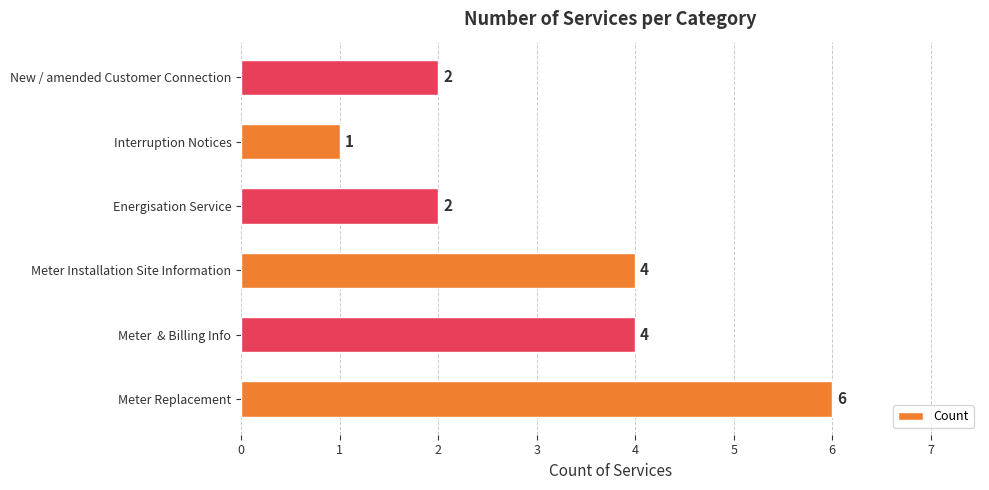

The value at New / amended Customer Connection is 3. True or false?

False